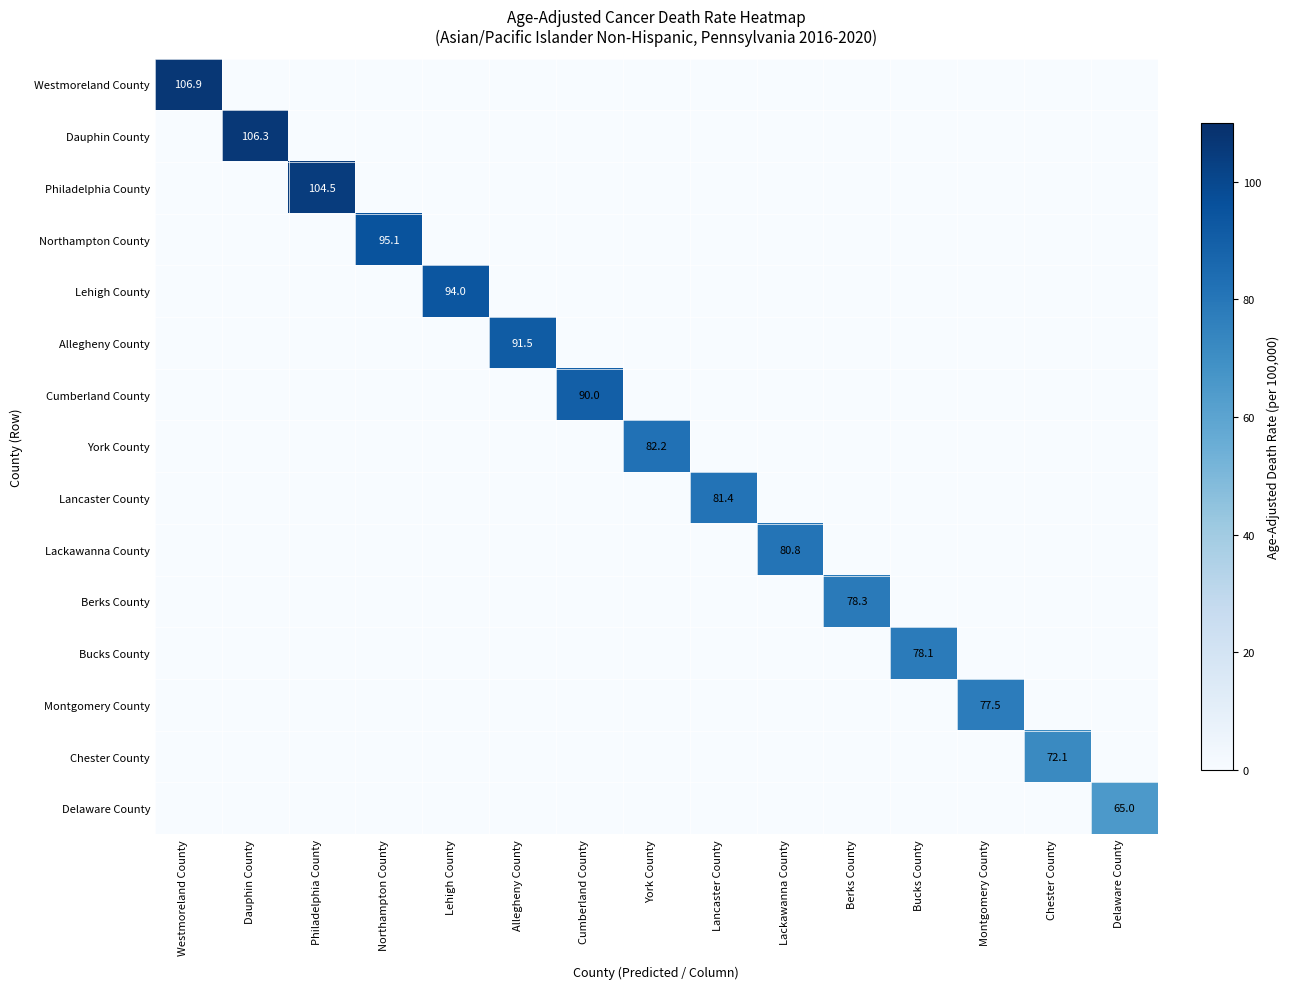

At which category is the sum across all series the highest?

Westmoreland County